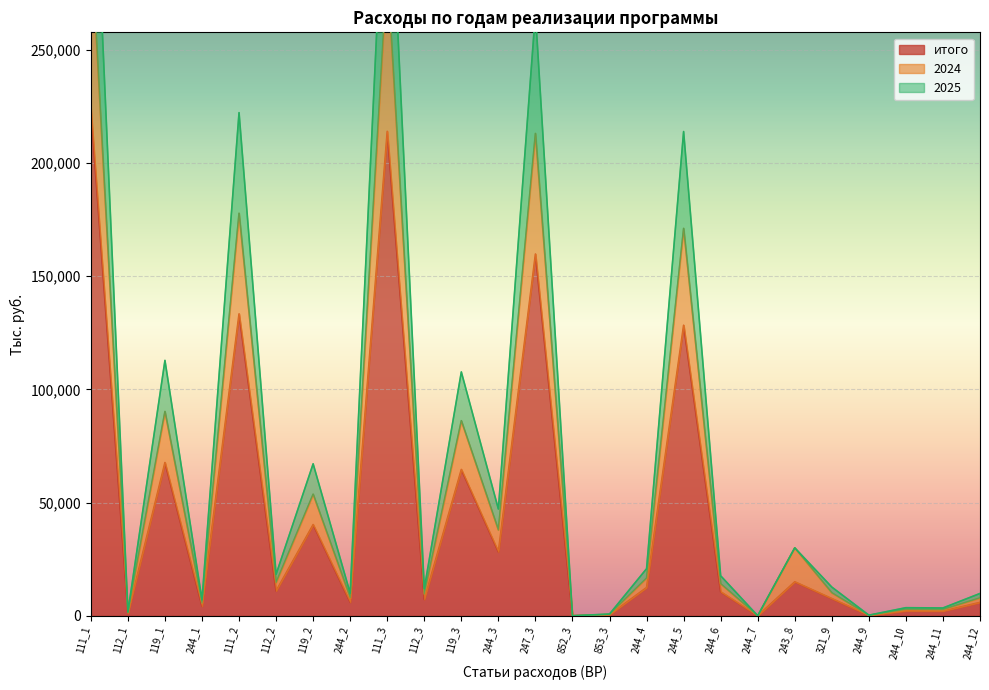

True or false: итого has more than 2 points higher than both neighbors.

True